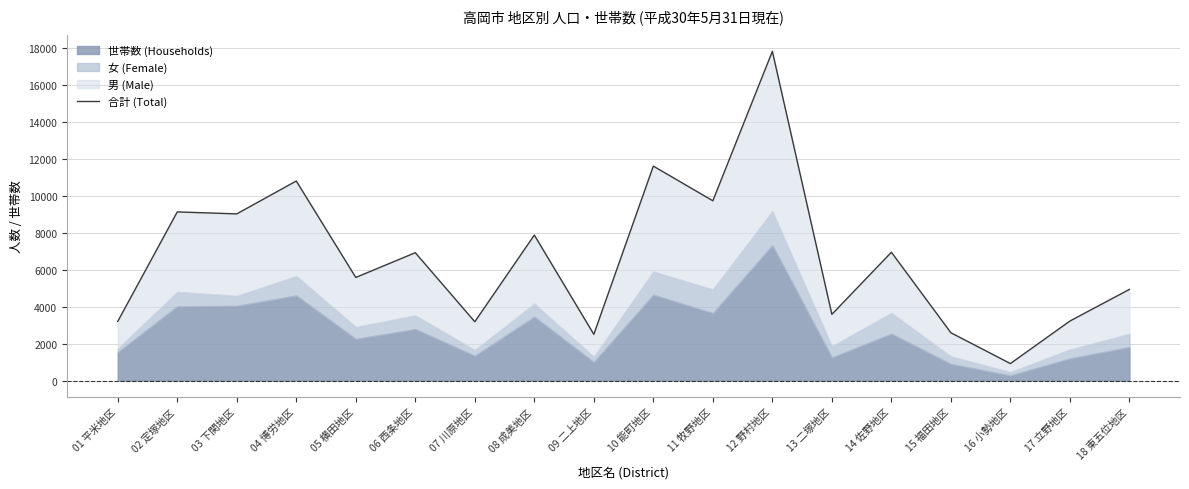

Is it true that the value at 14 佐野地区 is 10319?

False